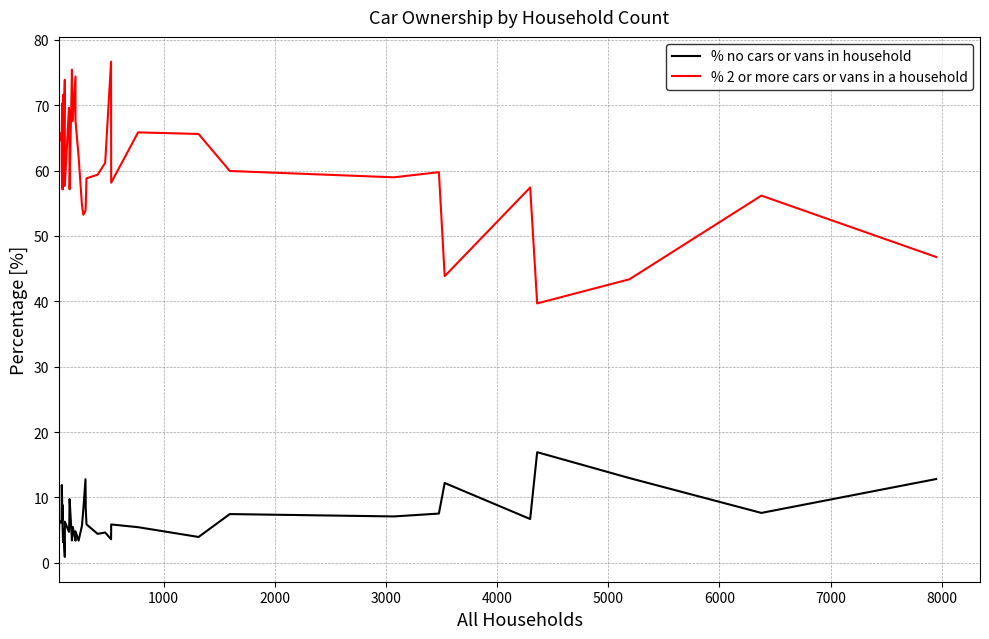

Reading left to right, transcribe all the data shown in this chart.

% no cars or vans in household: 5.1	6.5	6.1	11.9	9.2	6.6	8.8	5.5	3.2	5.1	0.9	6.3	4.7	6.0	9.7	3.4	5.5	3.4	4.8	3.4	5.7	8.3	12.8	8.4	5.9	4.4	4.6	3.6	5.9	5.5	4.0	7.5	7.1	7.5	12.2	6.7	16.9	13.0	7.6	12.8
% 2 or more cars or vans in a household: 67.8	64.5	65.9	60.7	57.5	70.3	57.1	68.1	71.6	65.3	73.9	57.7	69.6	68.2	57.1	75.4	67.6	74.4	67.6	62.1	54.7	53.2	53.9	54.5	58.8	59.4	61.2	76.7	58.1	65.8	65.6	59.9	59.0	59.8	43.8	57.4	39.7	43.4	56.2	46.8